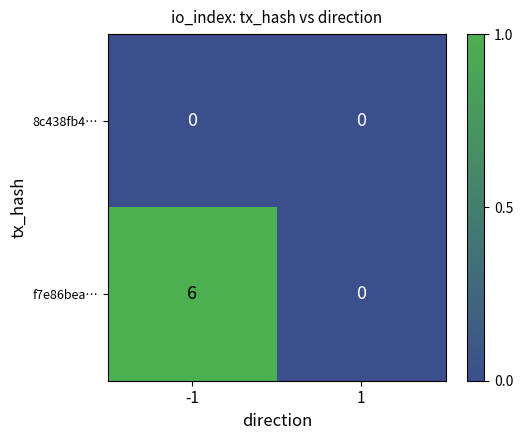

Which series changed the most between -1 and 1?

f7e86bea…